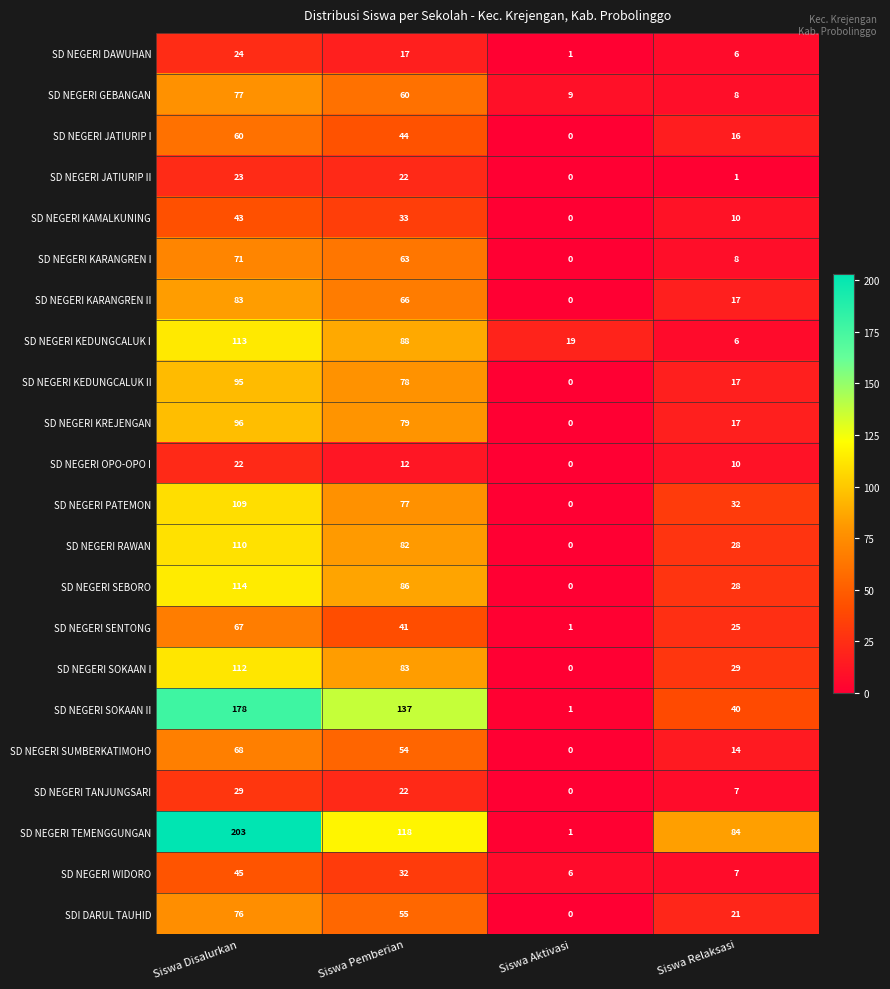

What is the maximum value shown in the chart?

203